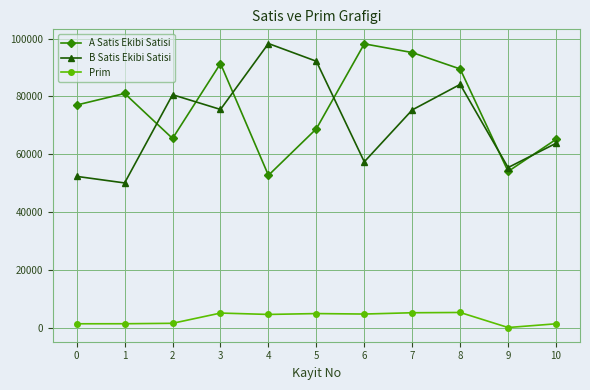

At which category is the sum across all series the highest?

8